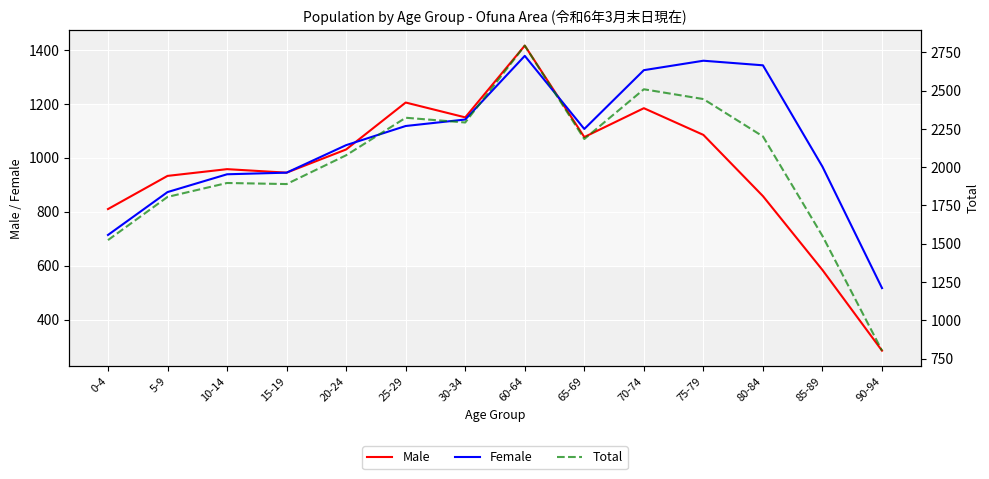

What are all the series names shown in the legend?

Male, Female, Total